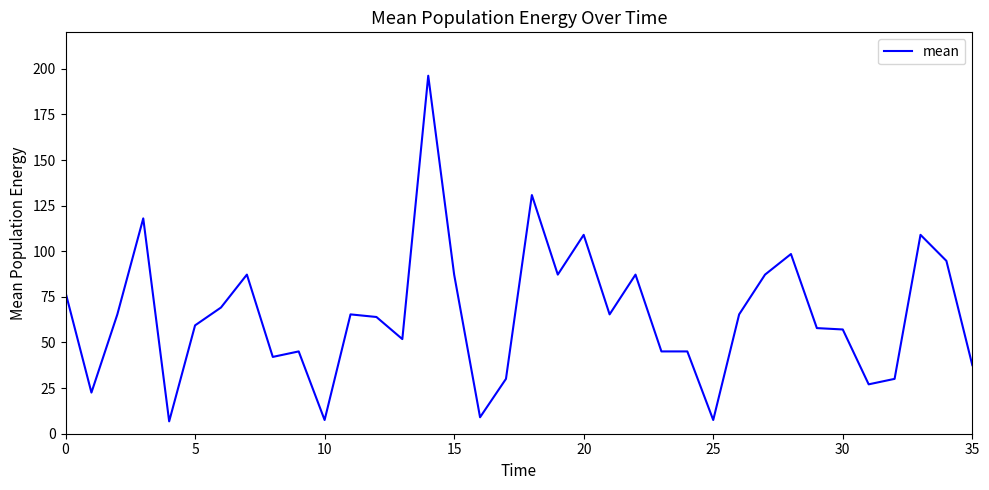

What is the minimum value shown in the chart?

6.8